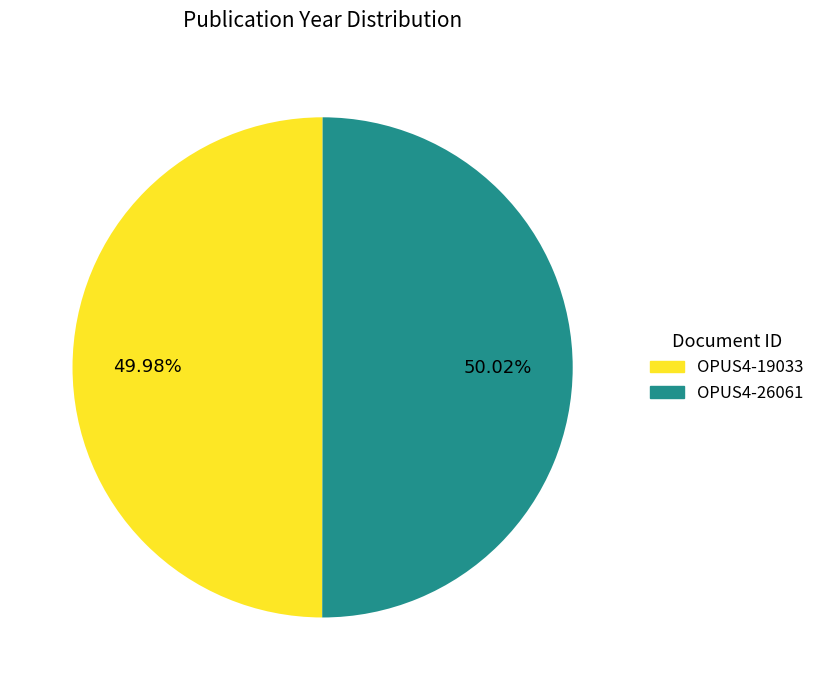

Count the number of slices in the pie.

2